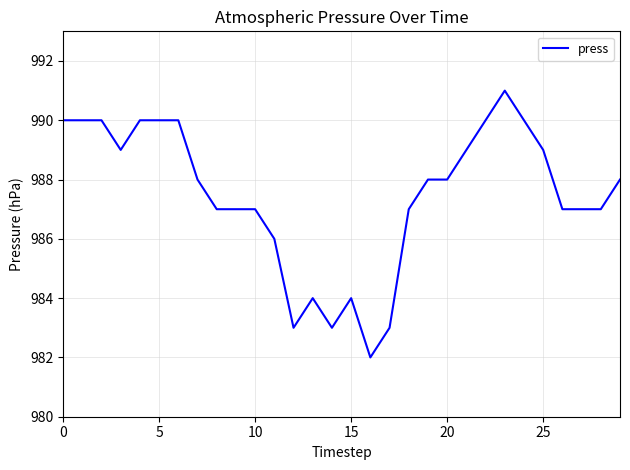

What is the minimum value shown in the chart?

982